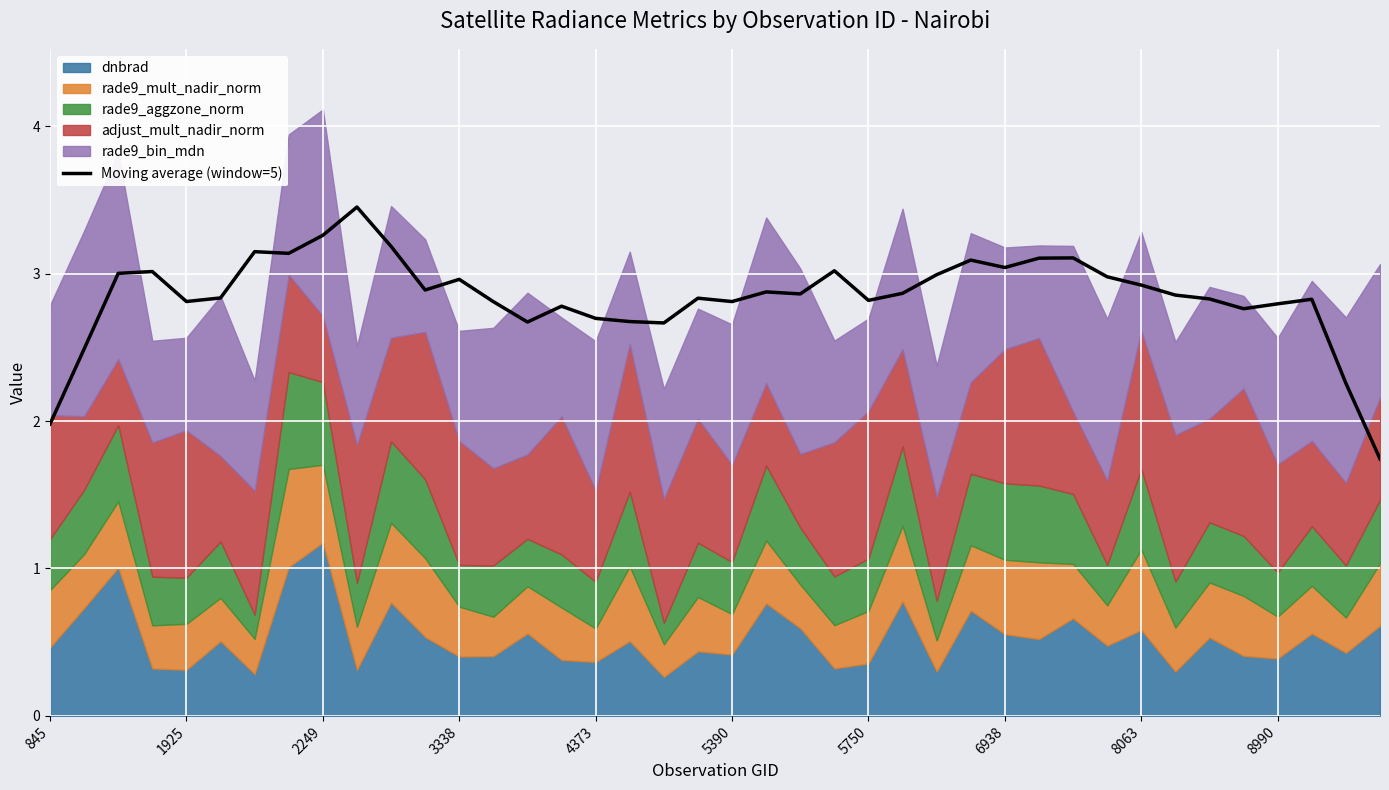

Read the value at 23.

3.0